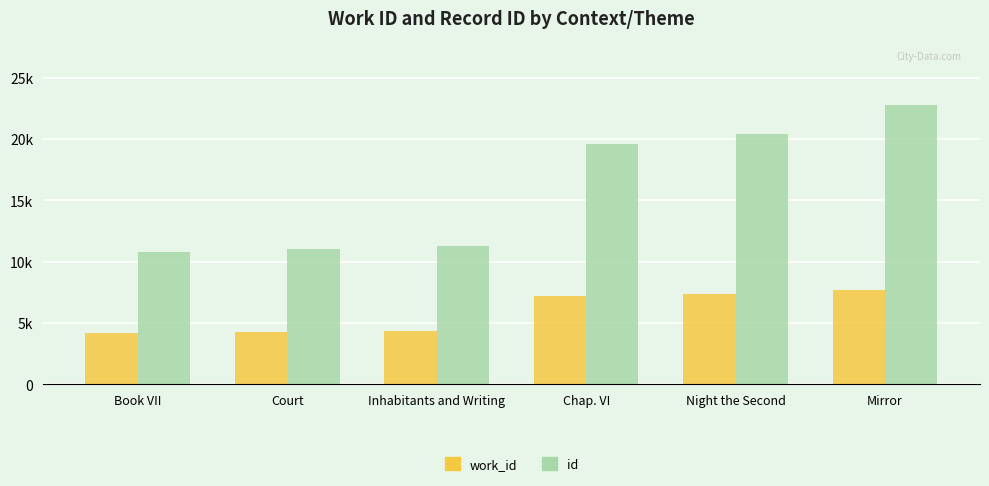

List the series in order of their peak value, lowest first.

work_id, id